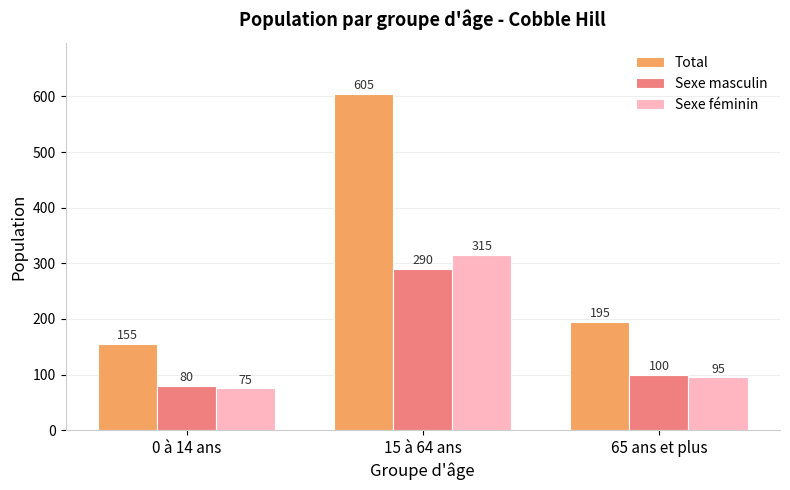

What is the label of the 2nd bar from the left?

15 à 64 ans